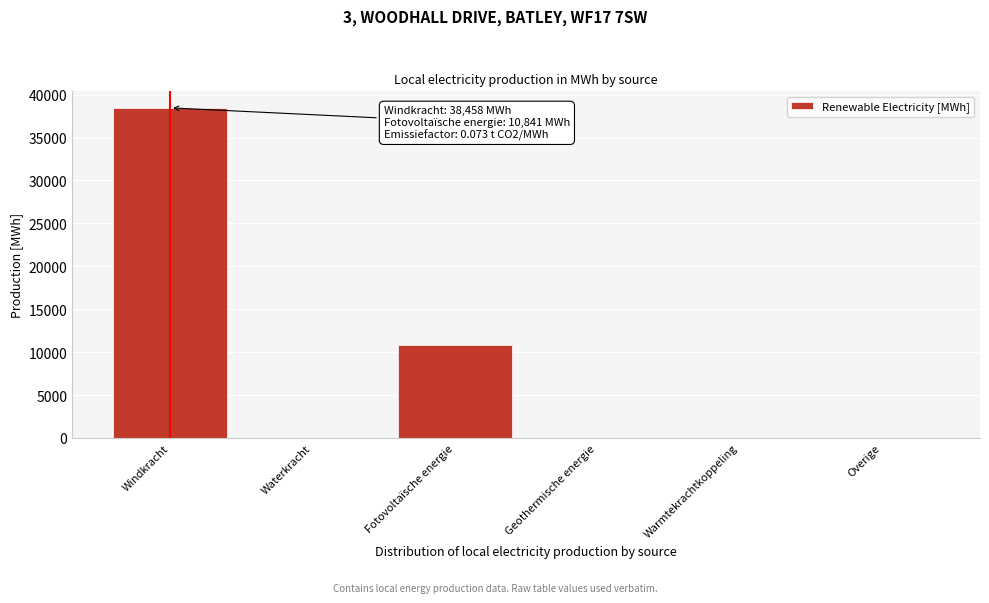

Reading left to right, transcribe all the data shown in this chart.

Windkracht=38457.8	Waterkracht=0.0	Fotovoltaïsche energie=10841.4	Geothermische energie=0.0	Warmtekrachtkoppeling=0.0	Overige=0.0